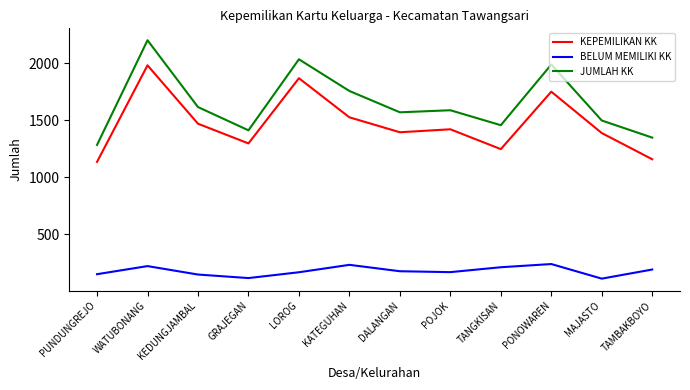

What is the minimum value for BELUM MEMILIKI KK?

110